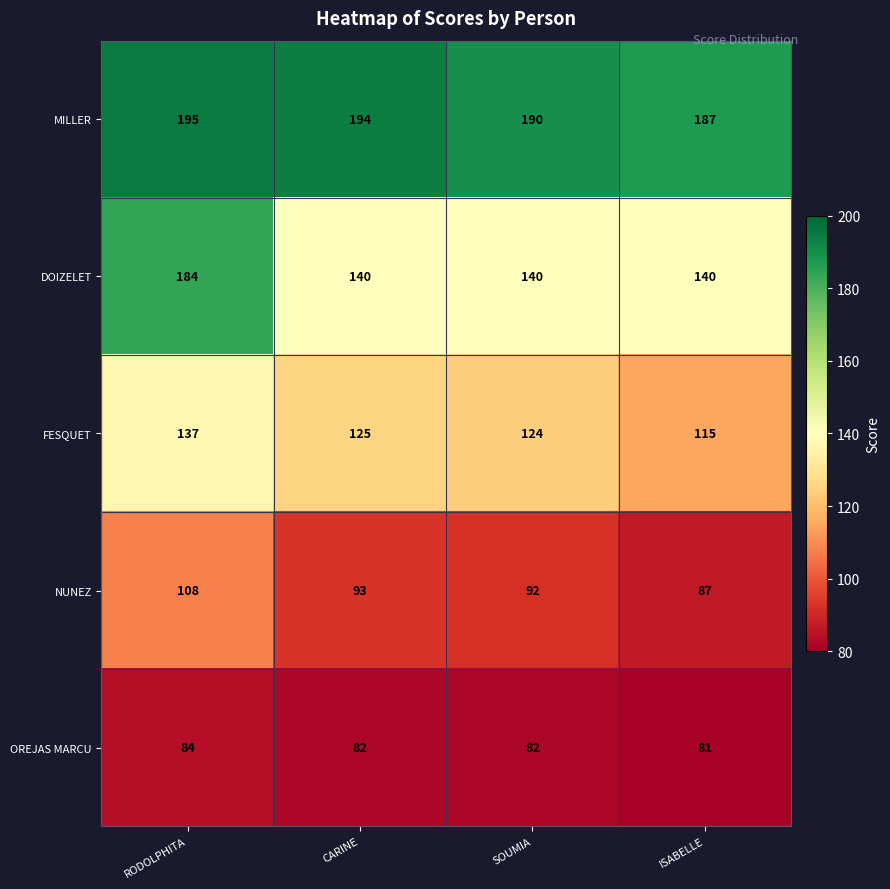

What is the highest value of the OREJAS MARCU series?

84